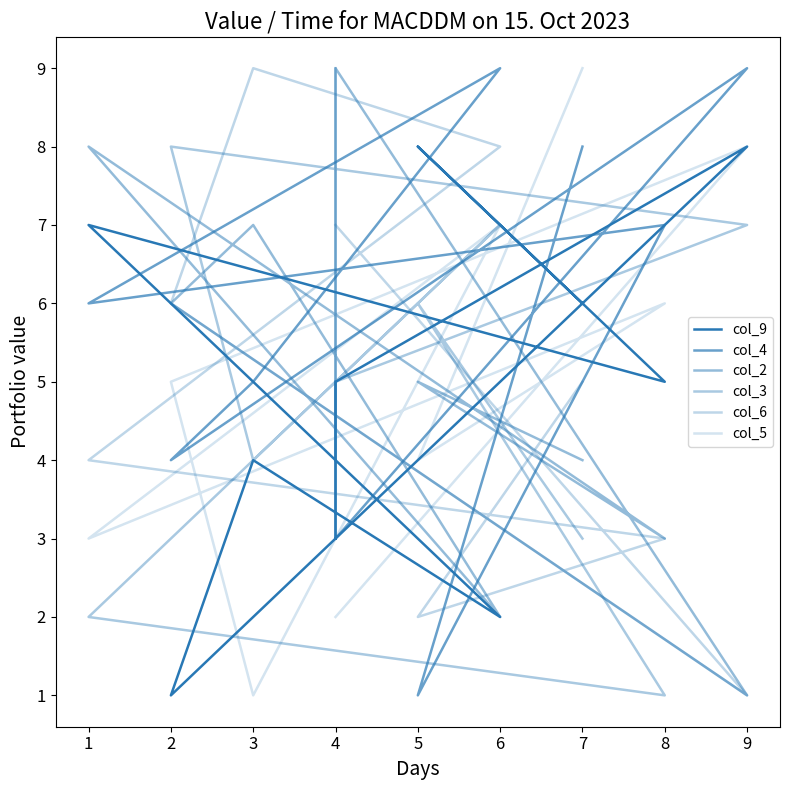

Reading left to right, extract all data points from this chart.

col_9: 6	8	5	7	2	4	1	8	5	3
col_4: 8	1	7	6	9	5	4	9	3	5
col_2: 4	5	3	8	2	7	6	1	9	4
col_3: 3	6	1	2	7	4	8	7	5	9
col_6: 5	2	3	4	8	9	6	1	7	7
col_5: 9	4	6	3	7	1	5	8	2	2